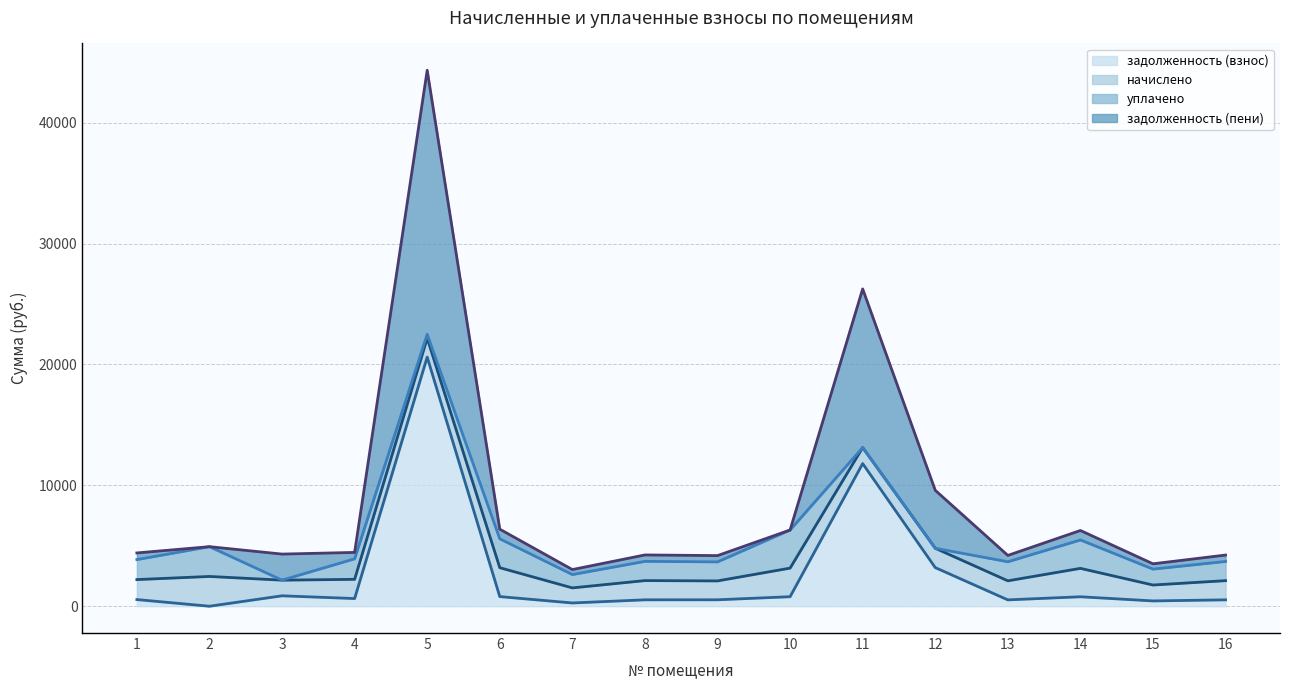

True or false: задолженность (взнос) has a value of 4841.6 at 12.

False